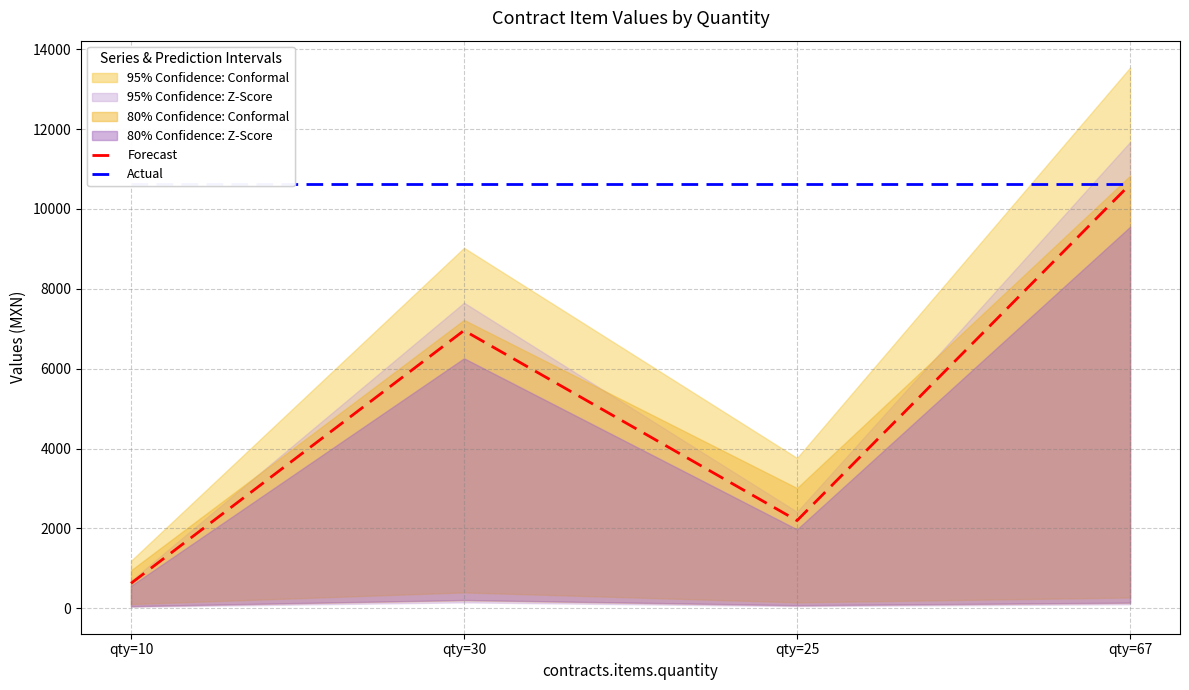

Is it true that Actual equals 16042.7 at qty=30?

False